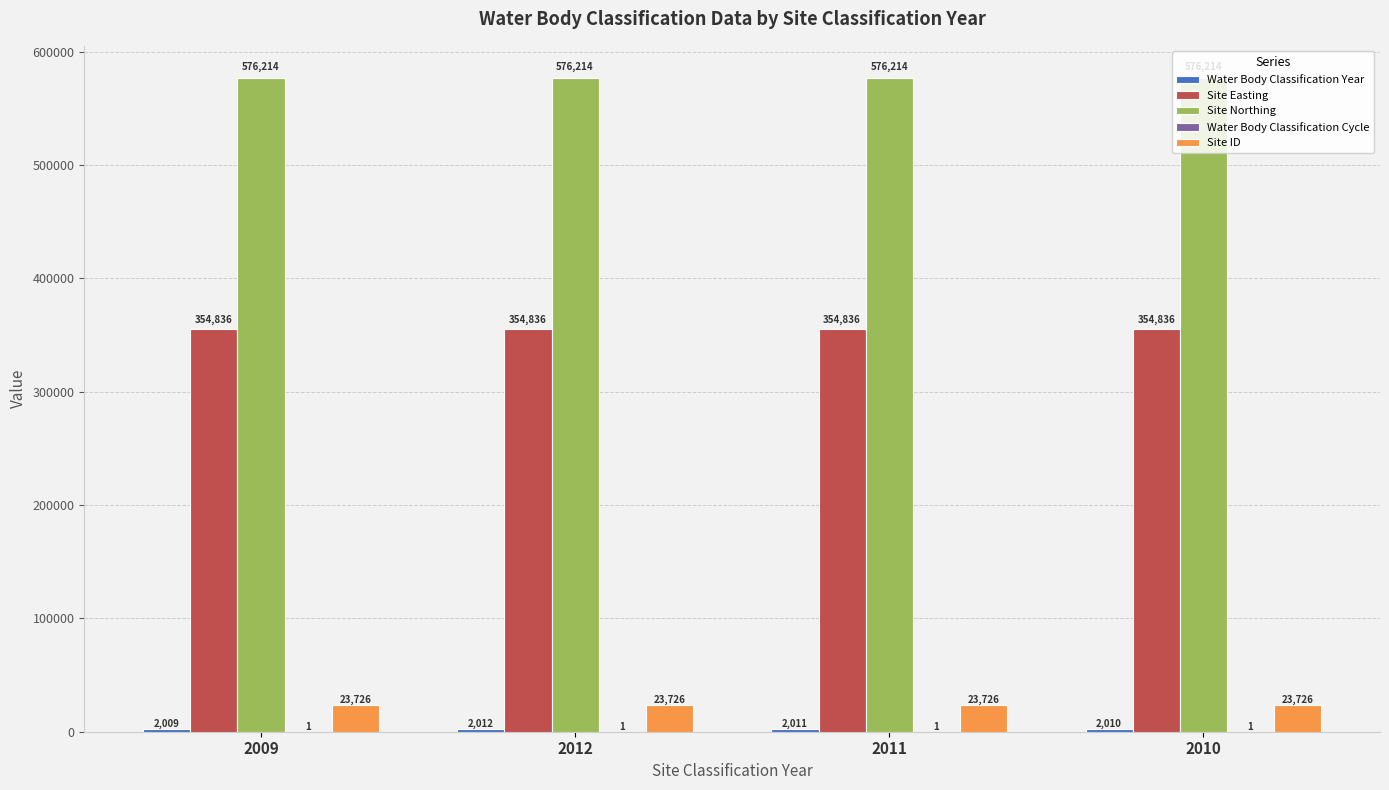

The Site Easting series shows 245822 at 2011. True or false?

False